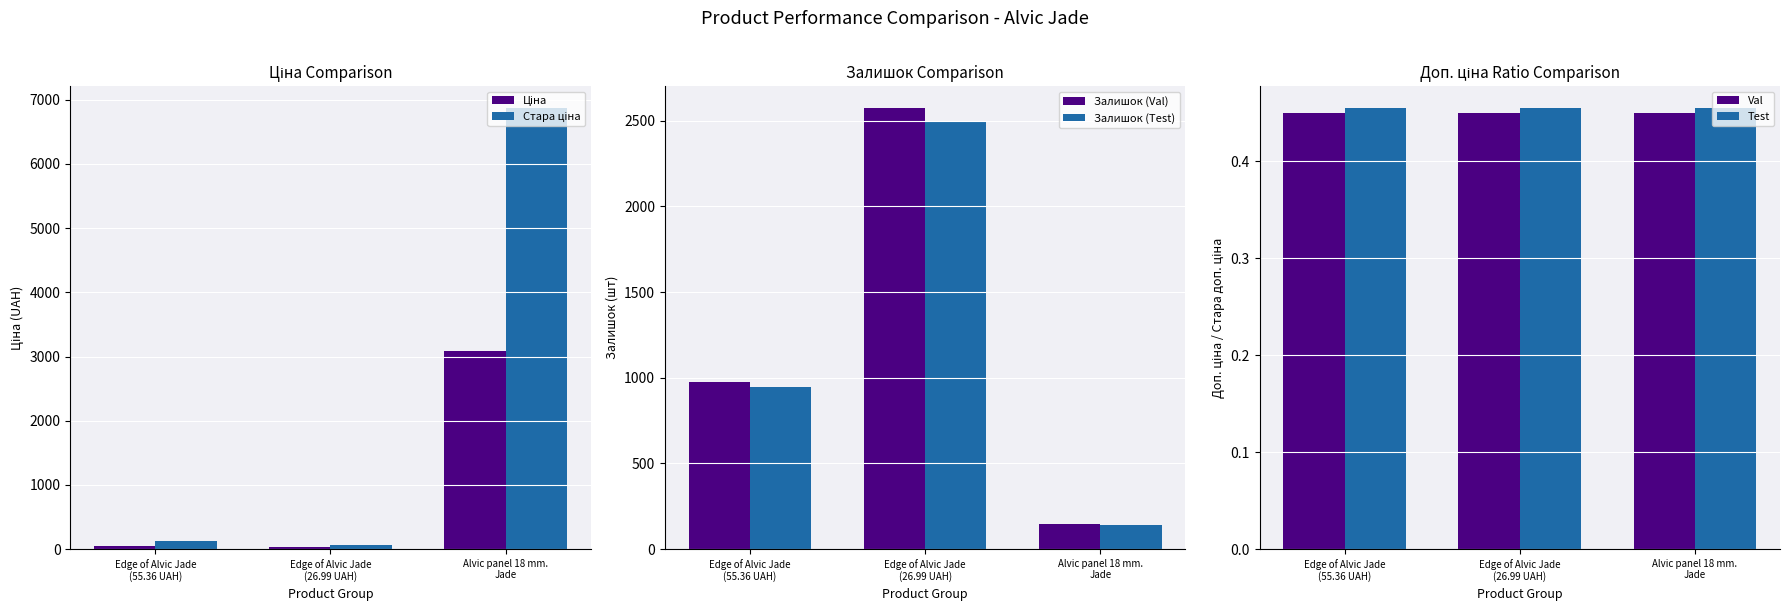

Count the number of categories in the chart.

3